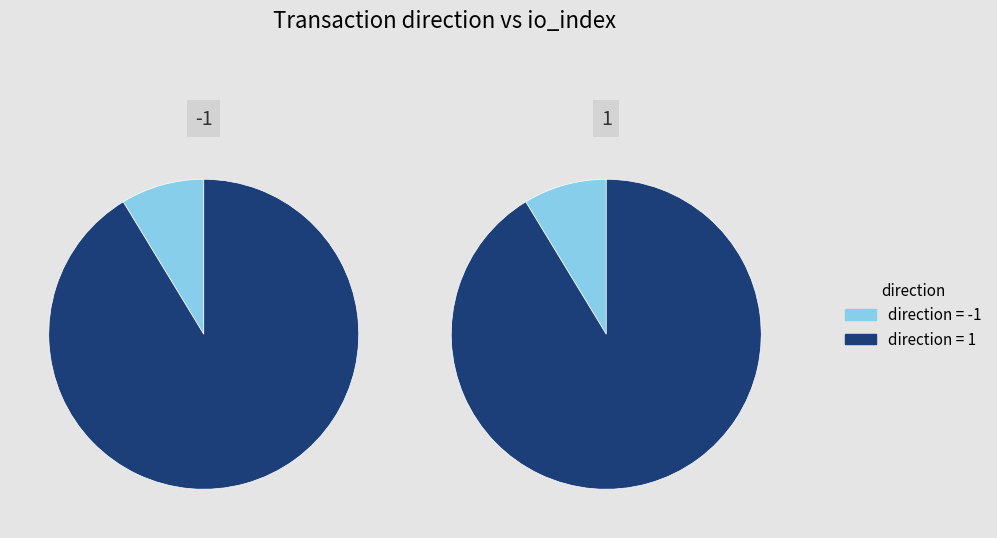

Do io_index and value together represent more than half of the pie?

Yes